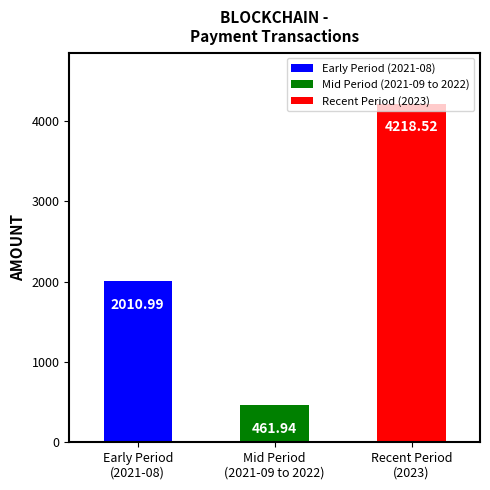

Are the bars grouped side by side (vs. stacked)?

No